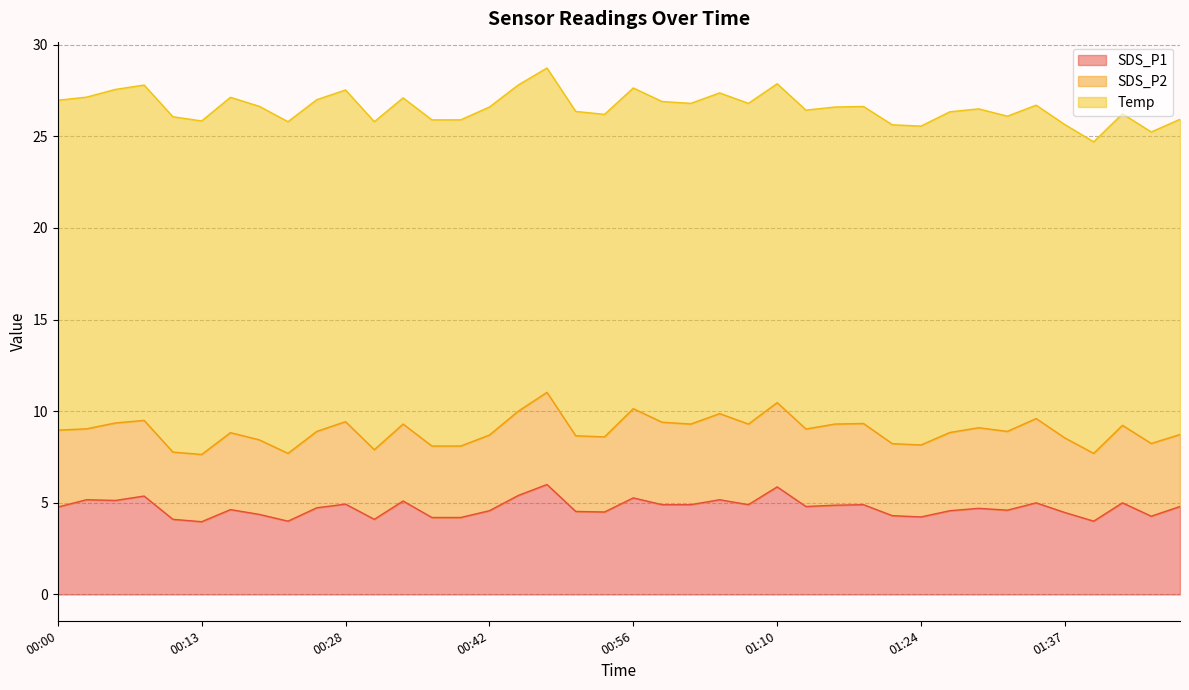

What is the value of the SDS_P1 point at the 28th from the left?

4.9